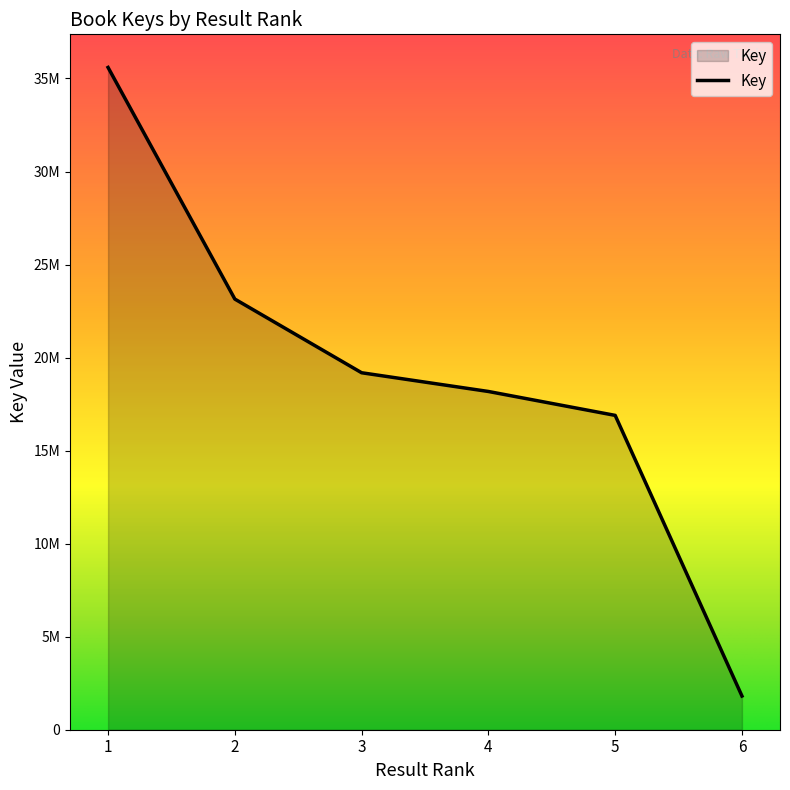

Is this an area chart (filled region under the line)?

Yes